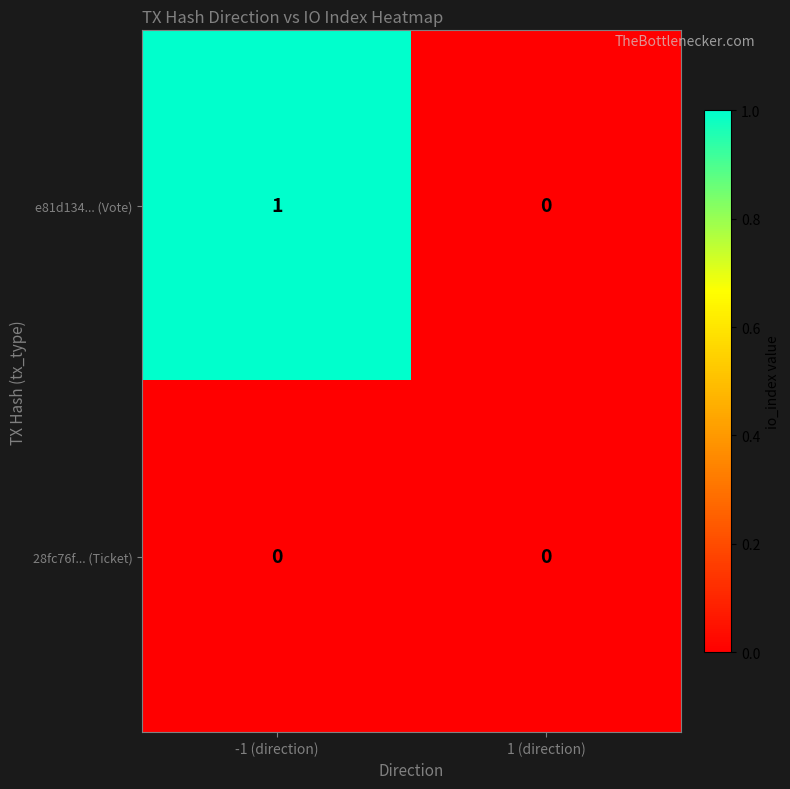

At which category is the sum across all series the highest?

-1 (direction)